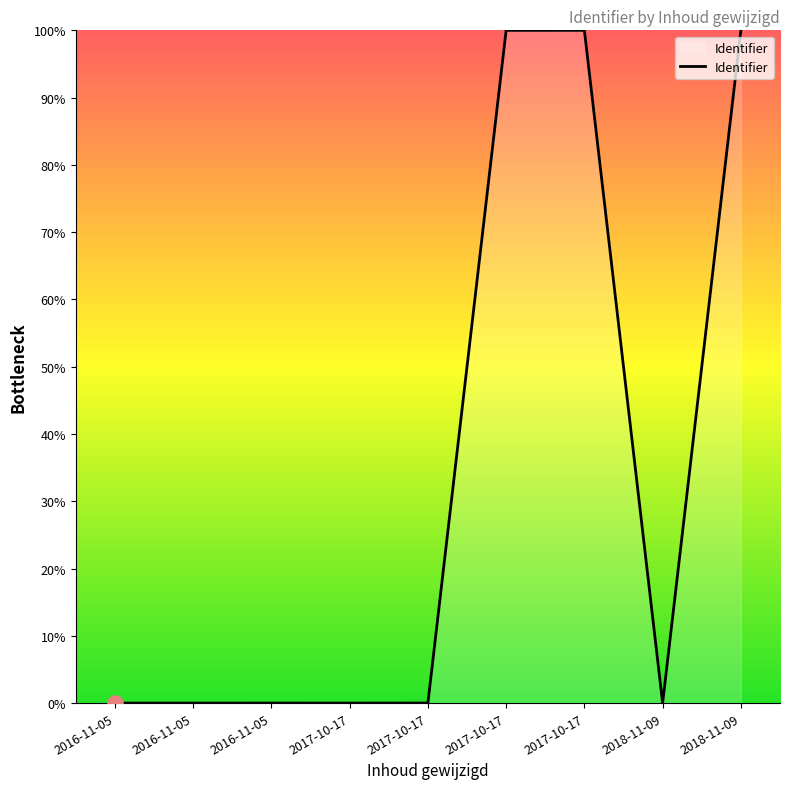

What is the change in value from 2016-11-05 to 2017-10-17?

+100.0